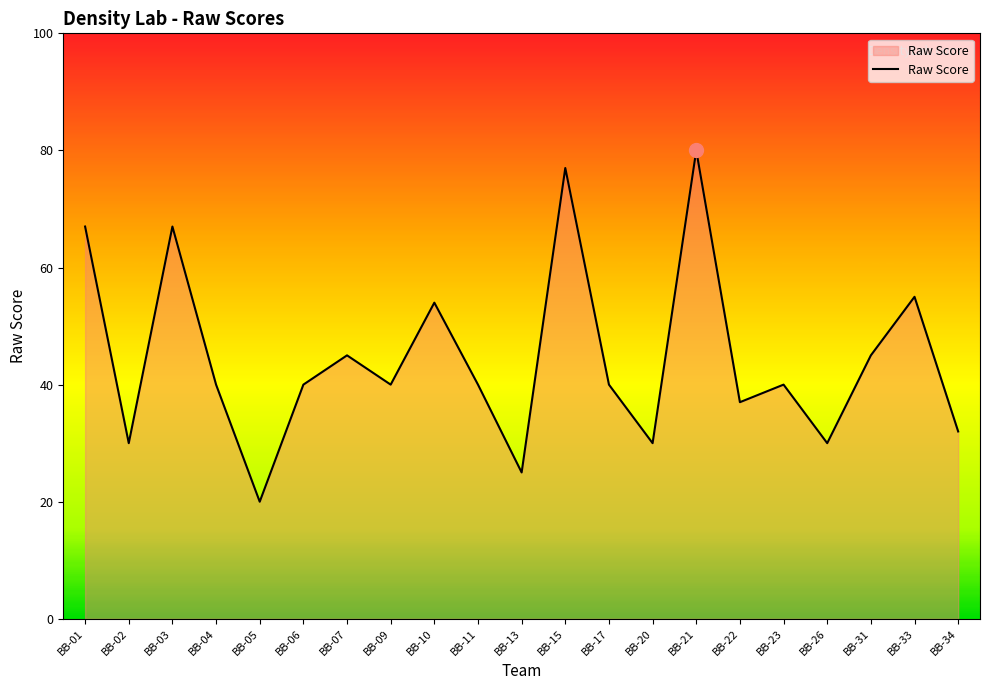

What is the difference between the values at BB-15 and BB-11?

37